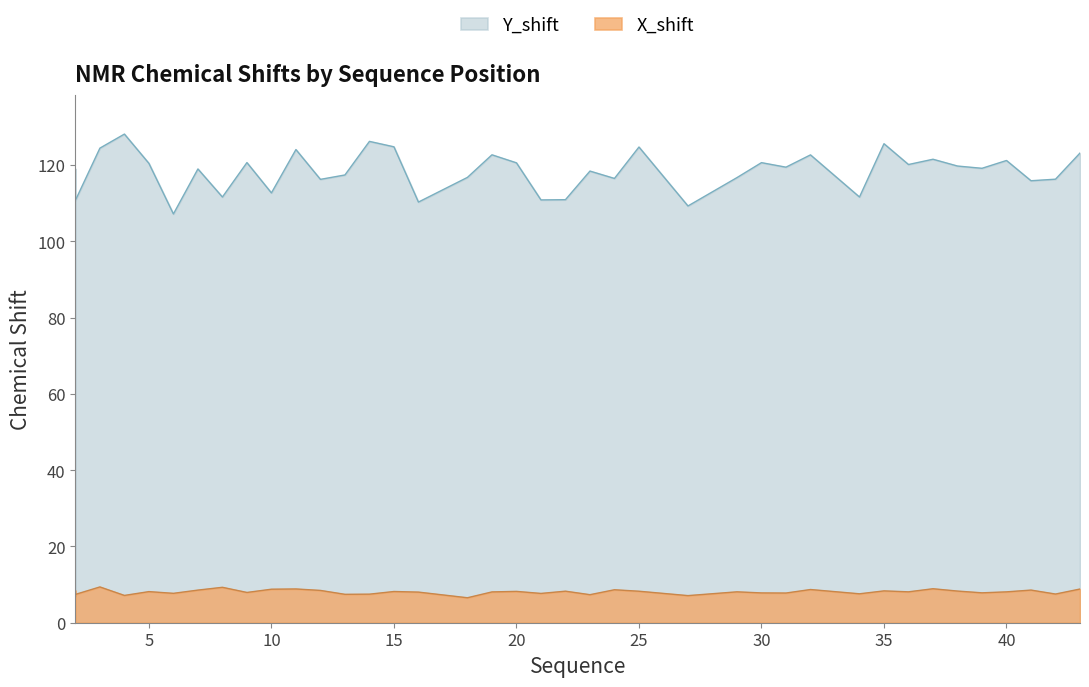

True or false: Y_shift and X_shift intersect in this chart.

False